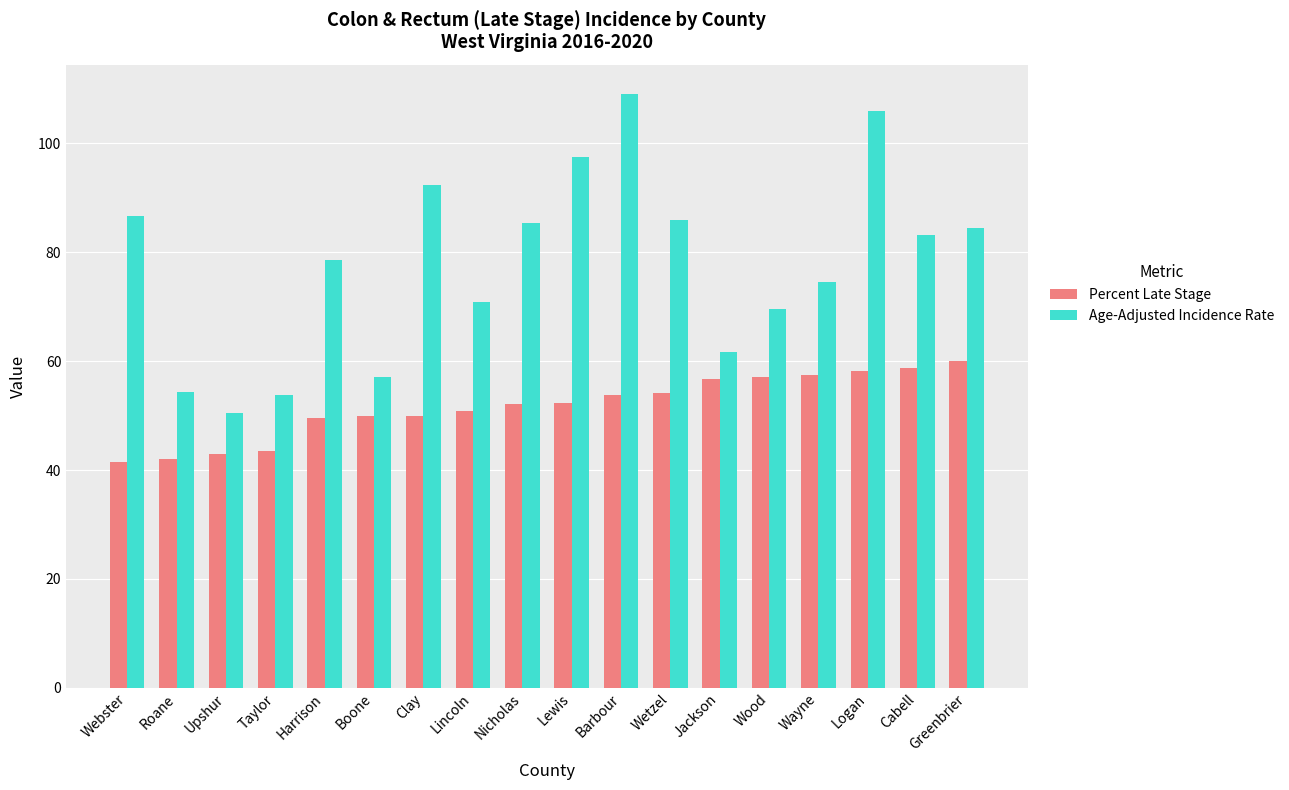

What is the sum of the Age-Adjusted Incidence Rate values at Greenbrier and Wayne?

159.0